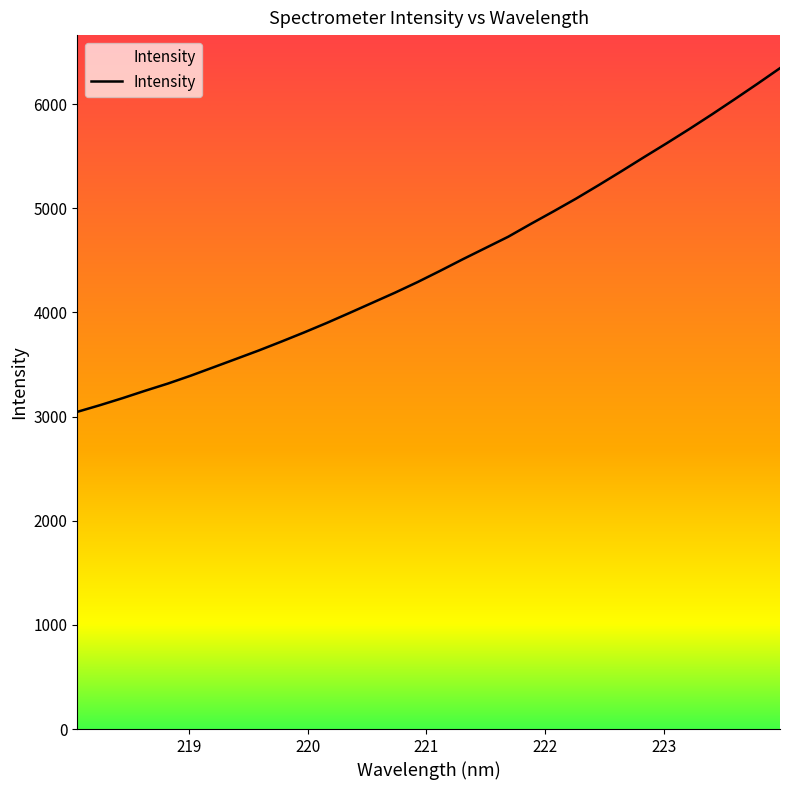

Reading left to right, transcribe all the data shown in this chart.

3045.0	3109.0	3176.7	3248.1	3316.9	3392.2	3472.5	3553.2	3634.2	3719.7	3807.5	3898.8	3994.3	4091.4	4188.4	4290.6	4398.9	4510.3	4618.0	4725.8	4849.3	4969.5	5092.5	5222.2	5355.1	5490.6	5623.9	5760.5	5901.4	6046.4	6193.7	6344.4